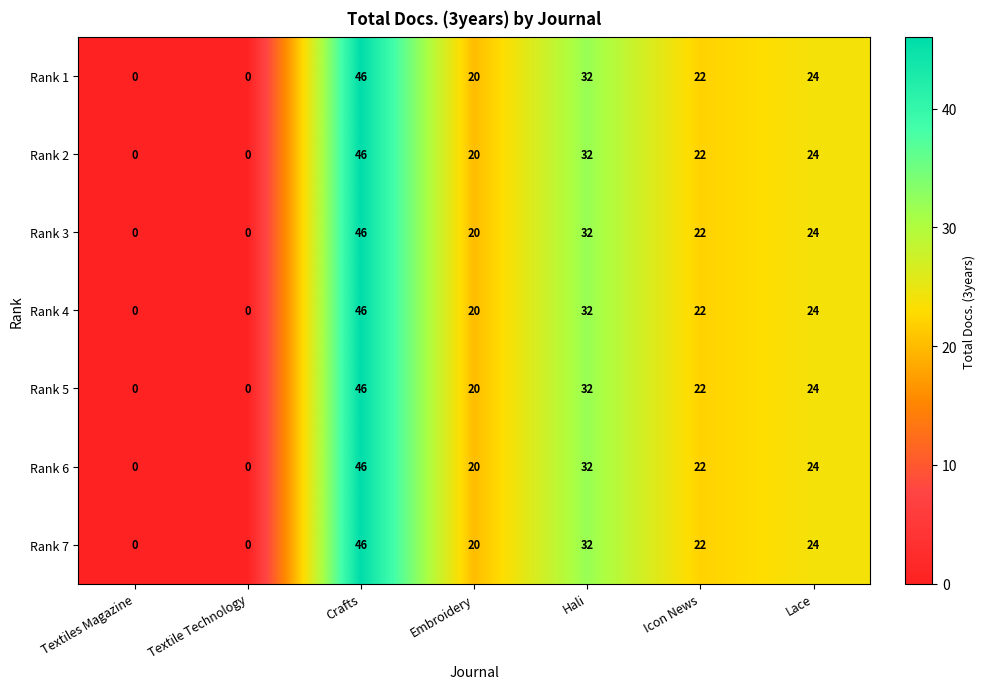

Which category has the highest value across all series?

Crafts